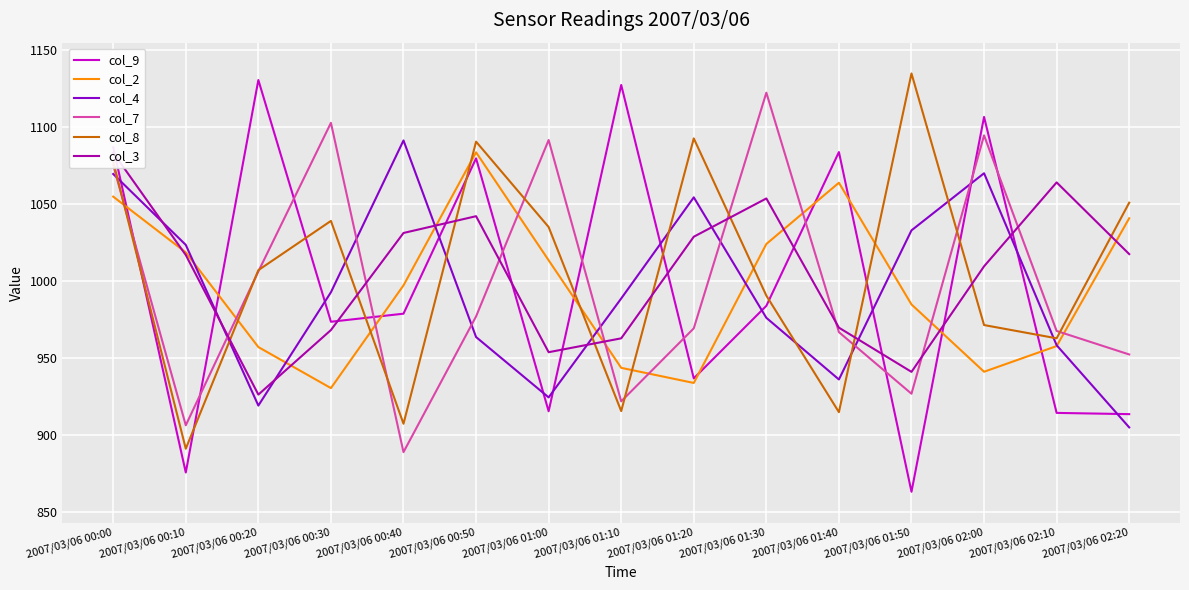

True or false: col_4 has more than 0 interior local peaks.

True